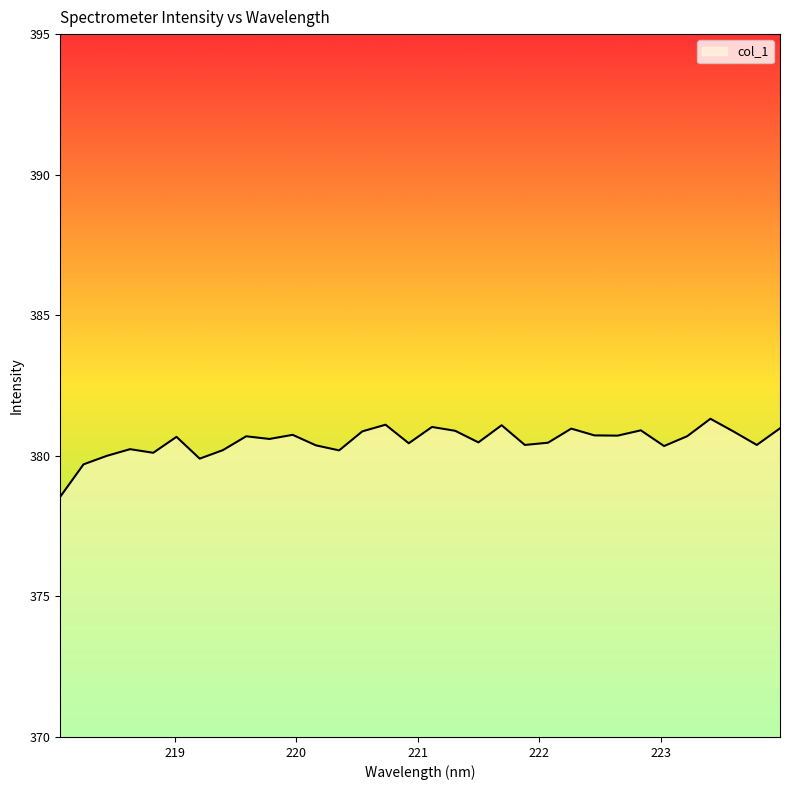

What is the greatest value displayed?

381.3